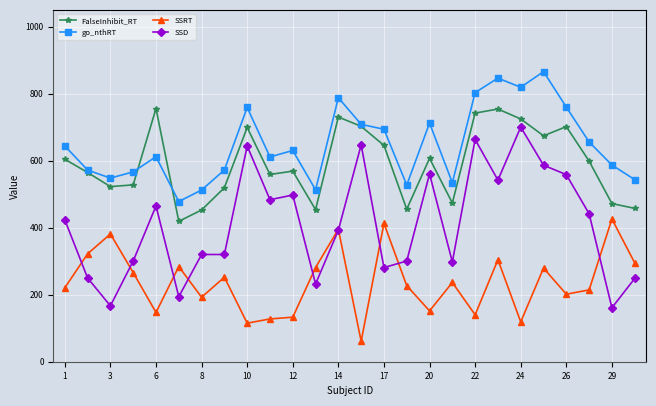

What is the maximum value shown in the chart?

865.8